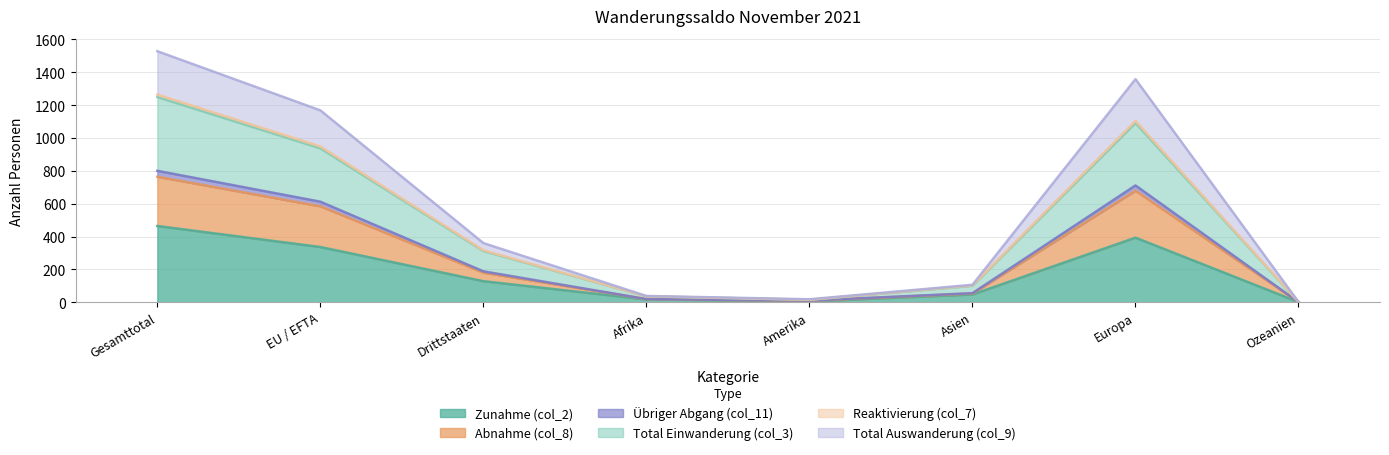

How many data points in Zunahme (col_2) are less than 128?

4